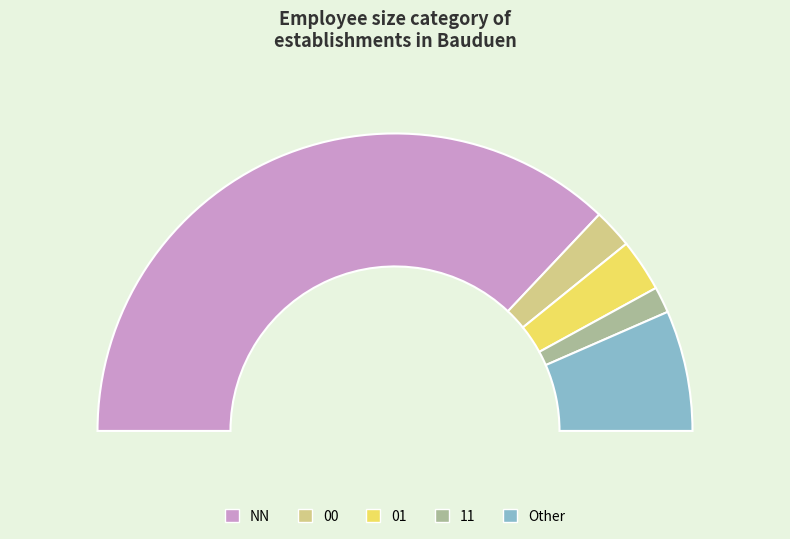

What percentage is the 00 slice, to the nearest percent?

5%